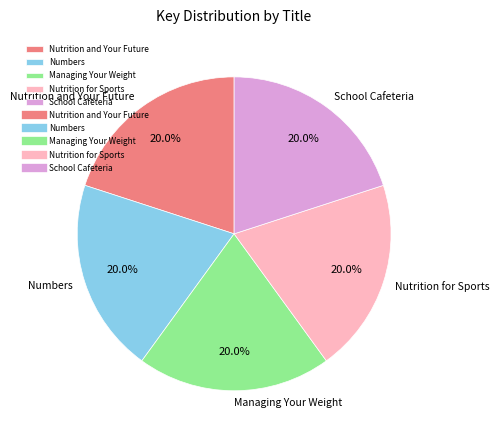

How many slices are in this pie chart?

5